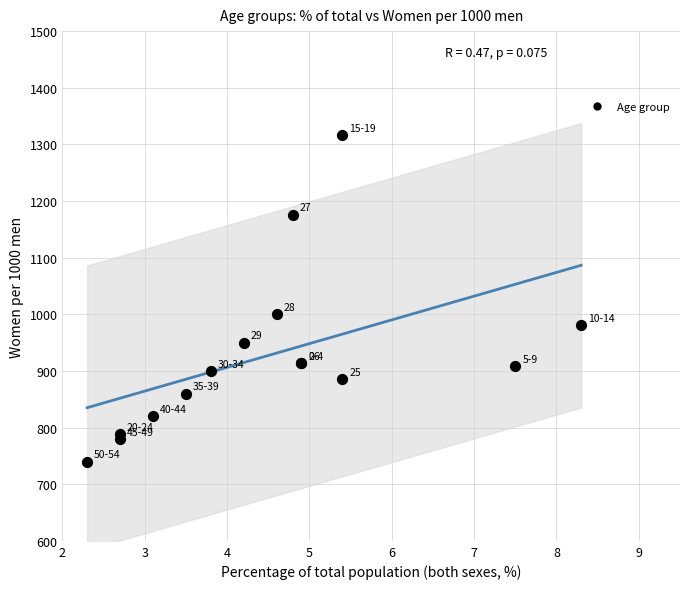

What Y value in the scatter plot is closest to 1028?

1000